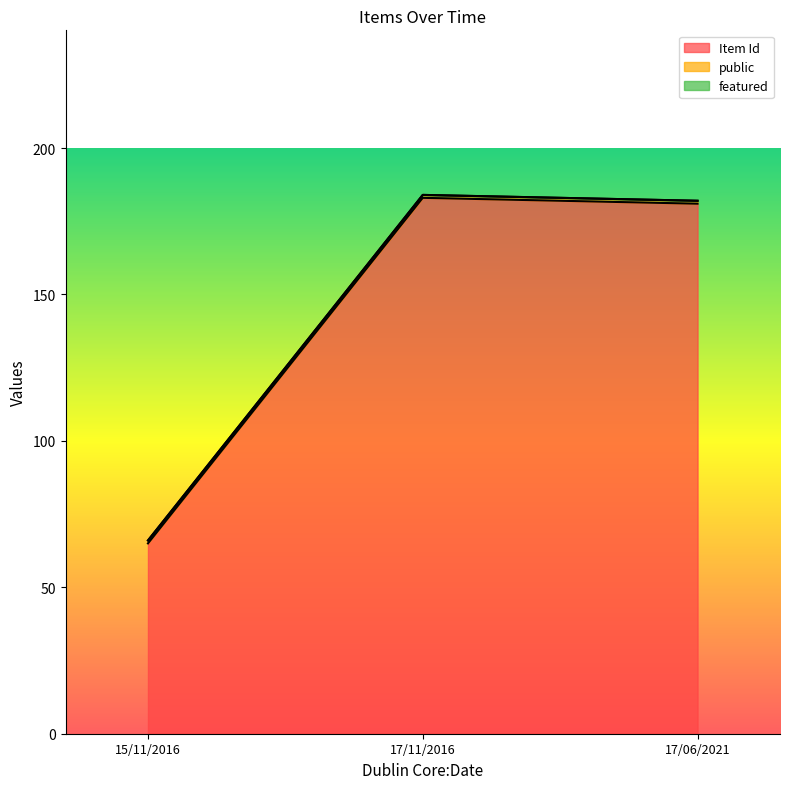

What is the highest value of the Item Id series?

183